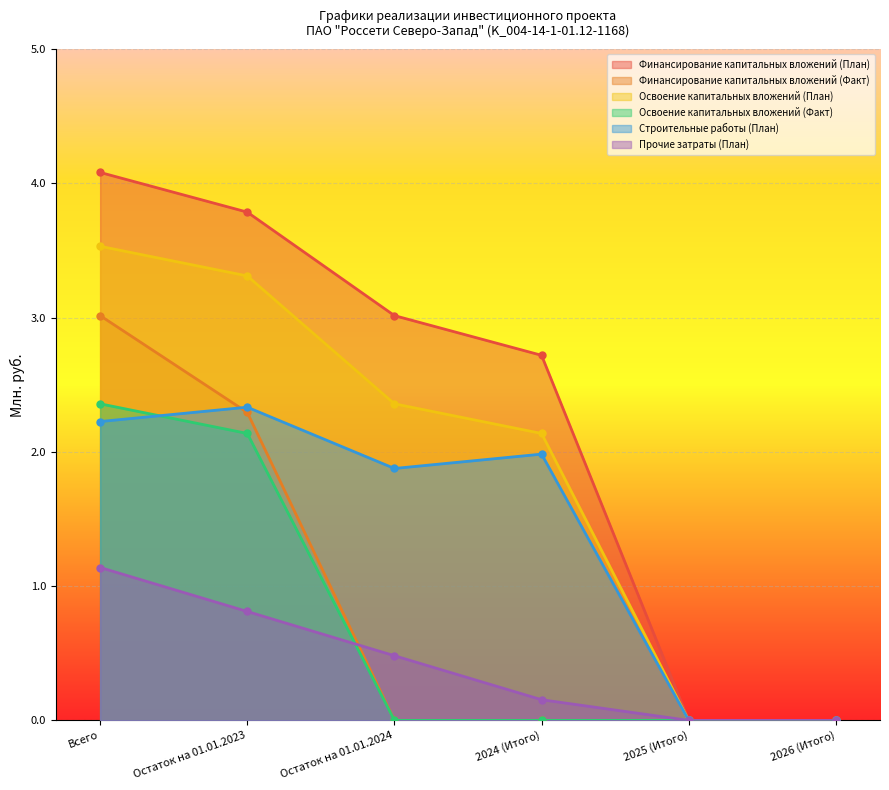

What is the label of the 5th point from the left?

2025 (Итого)